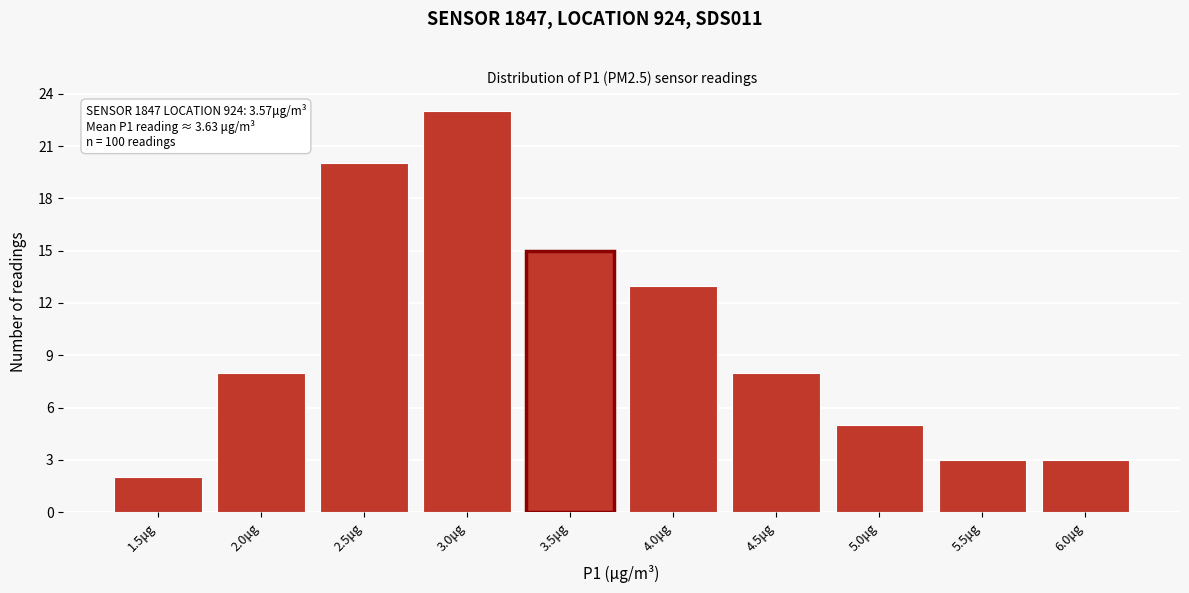

Reading right to left, transcribe all the data shown in this chart.

6.0μg=3	5.5μg=3	5.0μg=5	4.5μg=8	4.0μg=13	3.5μg=15	3.0μg=23	2.5μg=20	2.0μg=8	1.5μg=2